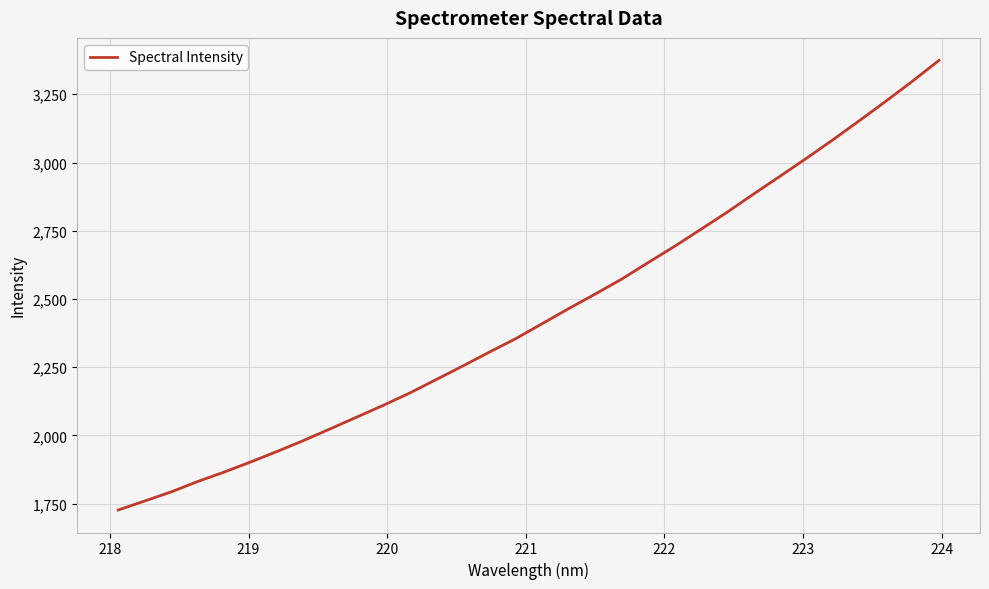

Reading left to right, what are all the values shown in this chart?

1726.4	1759.5	1792.8	1831.0	1865.5	1902.6	1941.3	1981.4	2023.9	2066.9	2109.9	2155.1	2204.5	2253.9	2304.6	2354.3	2409.2	2464.3	2517.6	2572.2	2632.9	2692.5	2755.2	2818.3	2885.0	2950.2	3016.2	3084.0	3154.1	3225.2	3298.2	3374.3